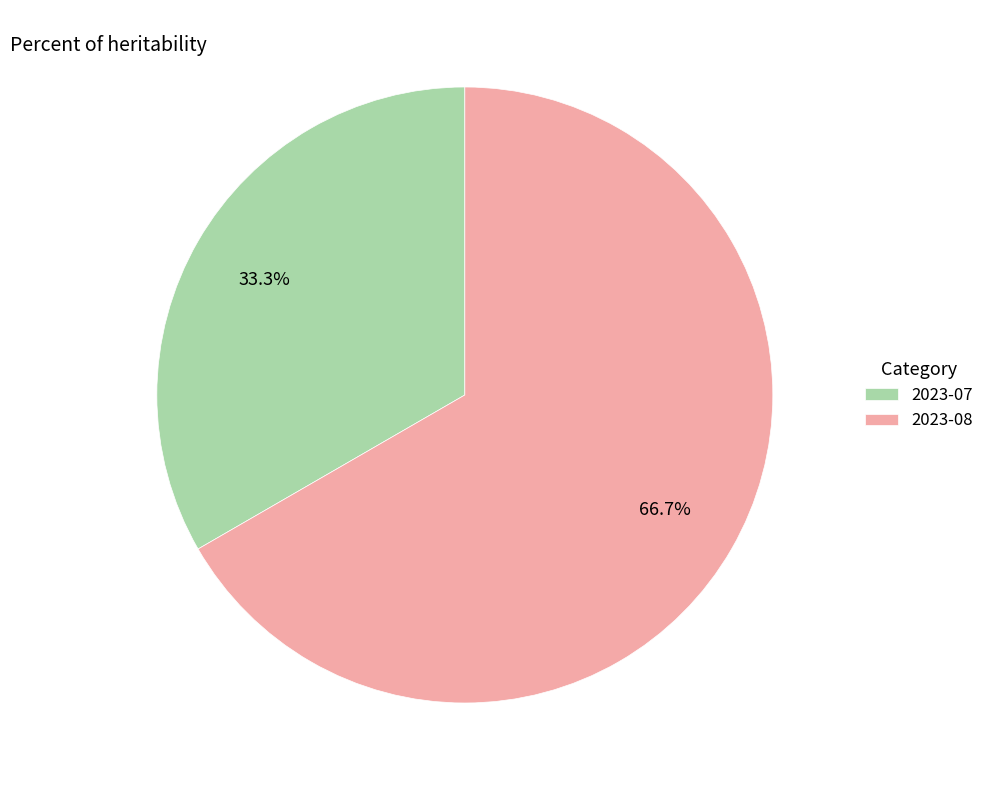

To the nearest percent, what is the difference between the 2023-08 and 2023-07 slice percentages?

33%